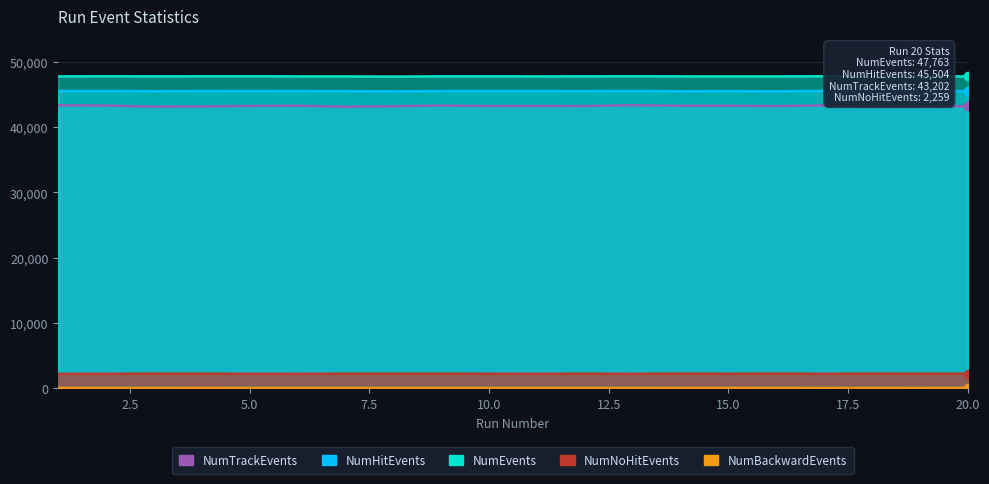

Where is NumBackwardEvents nearest to the value 74?

11